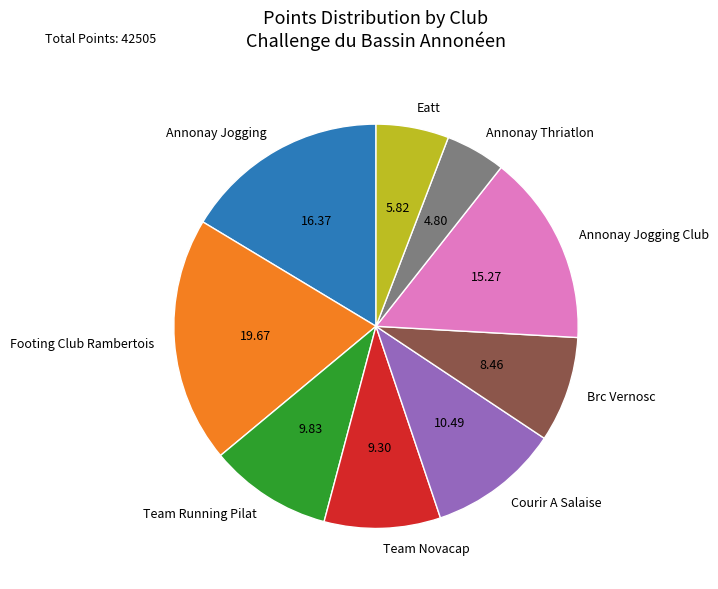

Combined, do Team Novacap and Brc Vernosc account for over 50%?

No